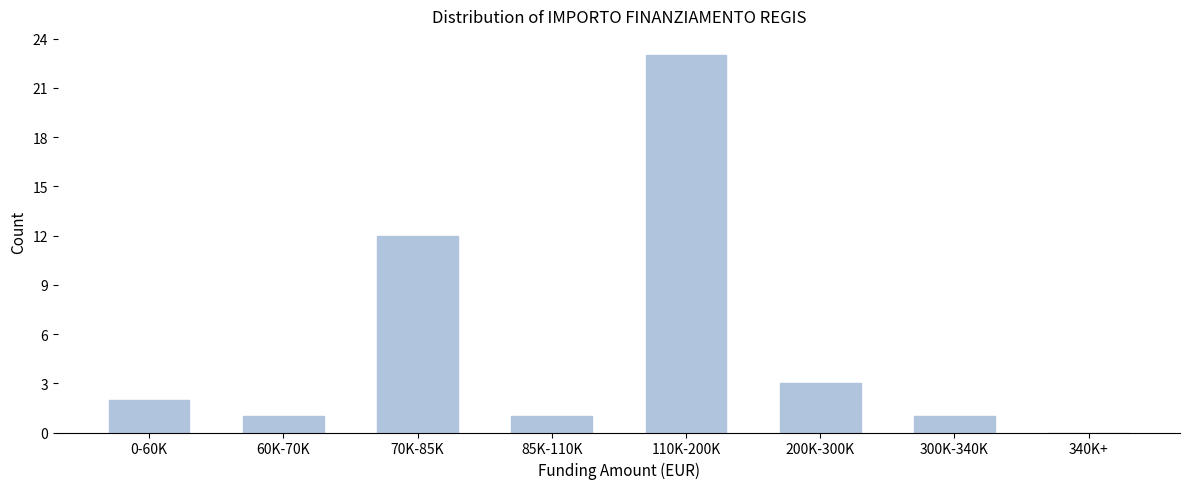

Reading left to right, what are all the values shown in this chart?

0-60K=2	60K-70K=1	70K-85K=12	85K-110K=1	110K-200K=23	200K-300K=3	300K-340K=1	340K+=0